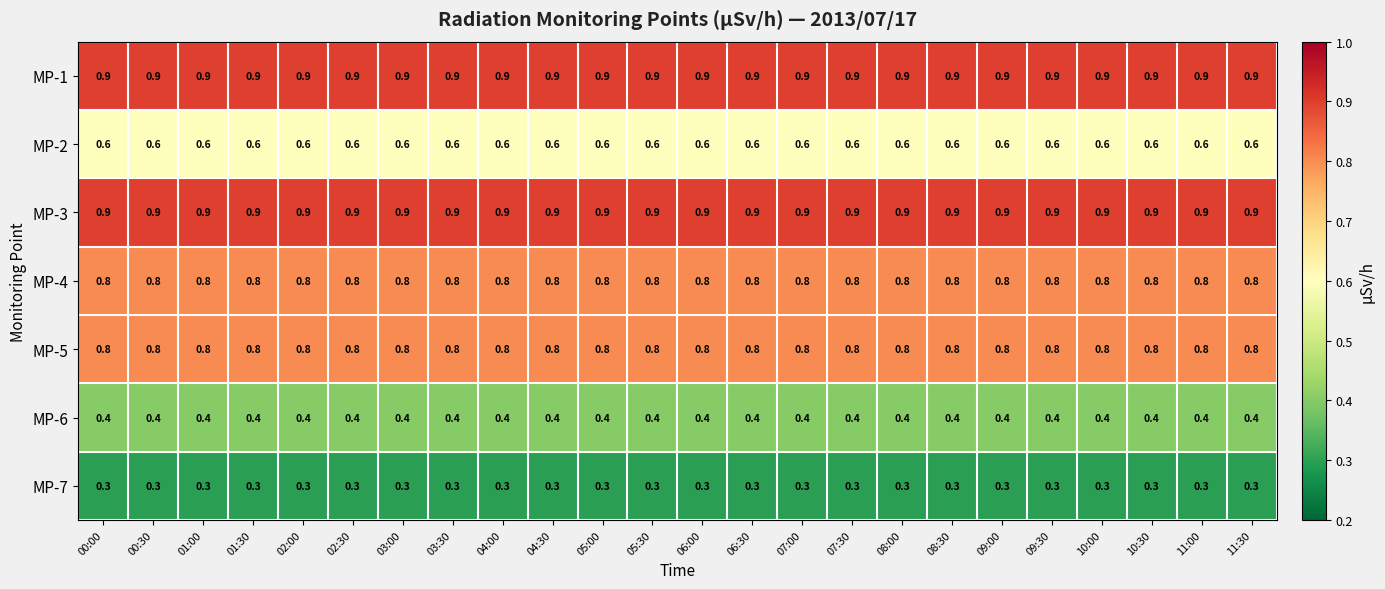

What is the highest value of the MP-3 series?

0.9